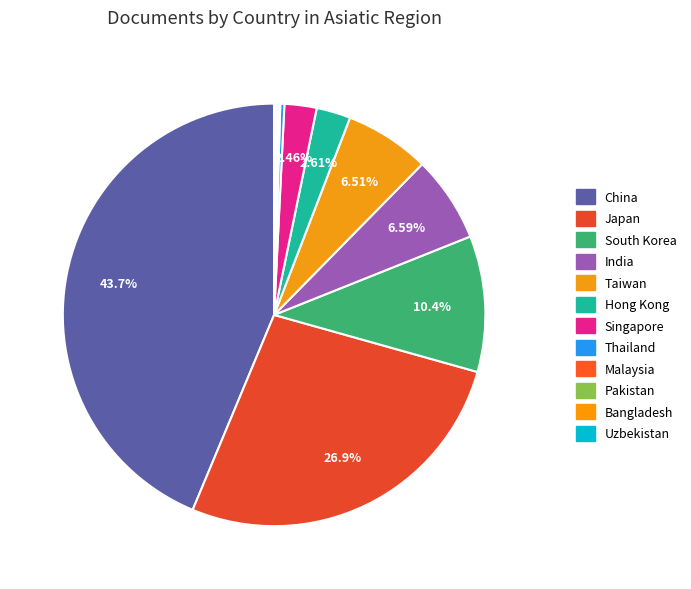

The Uzbekistan slice represents 0% of the pie. True or false?

True